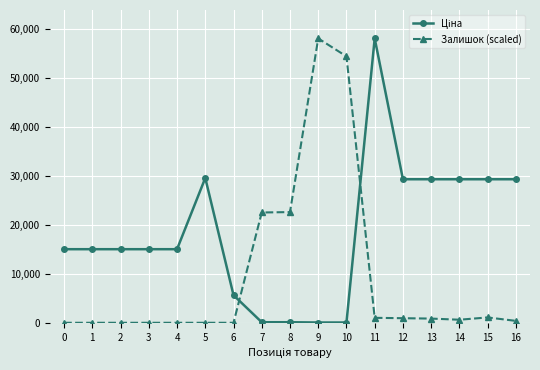

True or false: Залишок (scaled) has more than 0 interior local peaks.

True